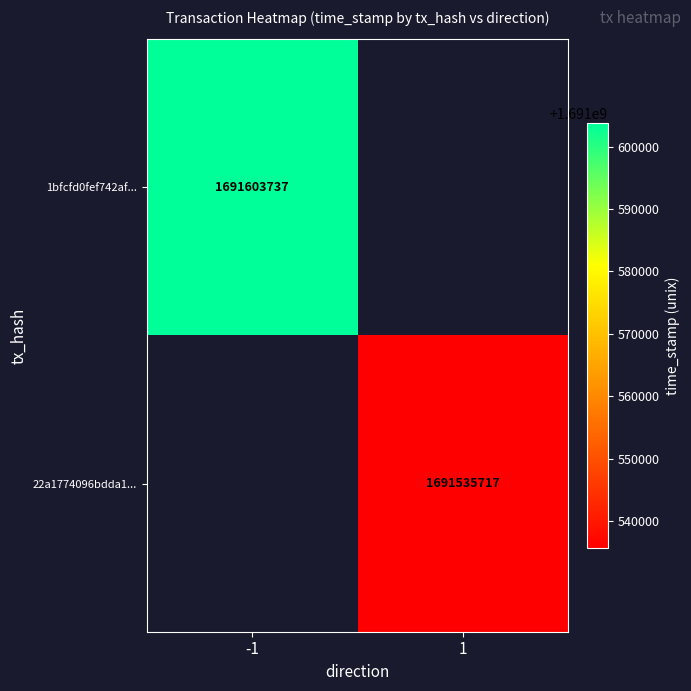

Is it true that 1bfcfd0fef742af... equals 1691603737 at -1?

True